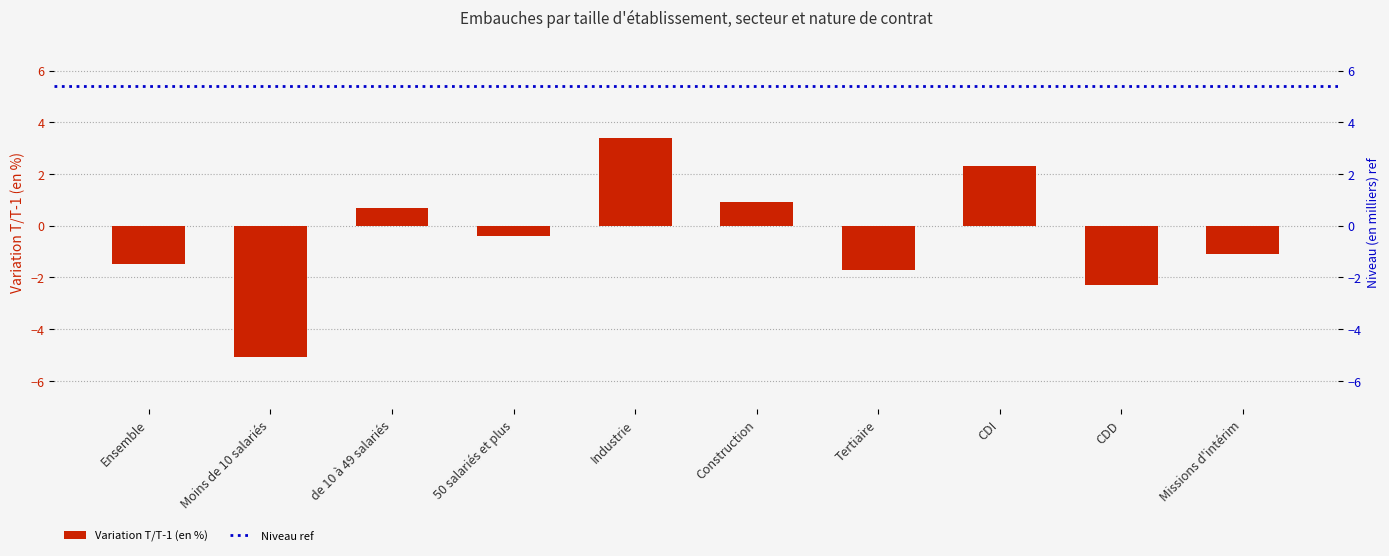

Read the value at Moins de 10 salariés.

-5.1